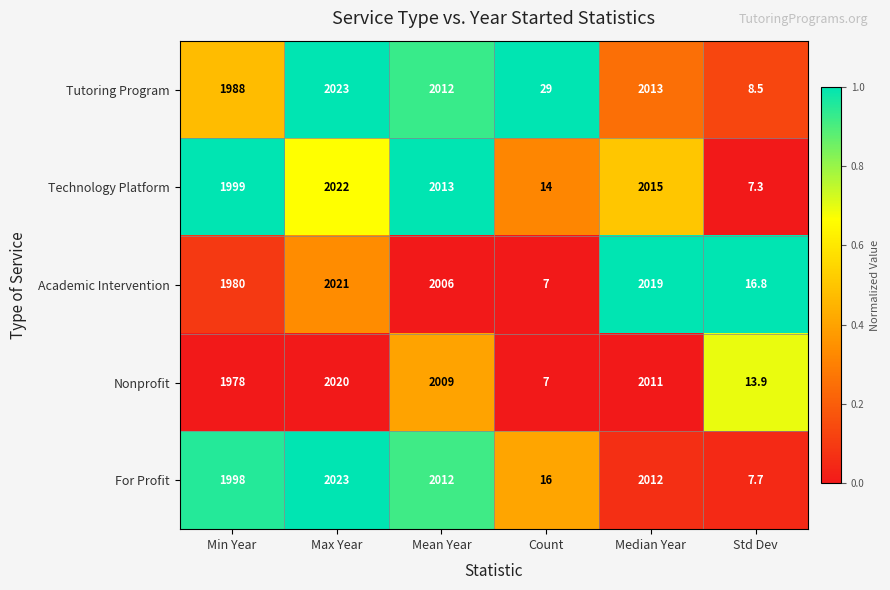

Is it true that Tutoring Program equals 606.1 at Mean Year?

False